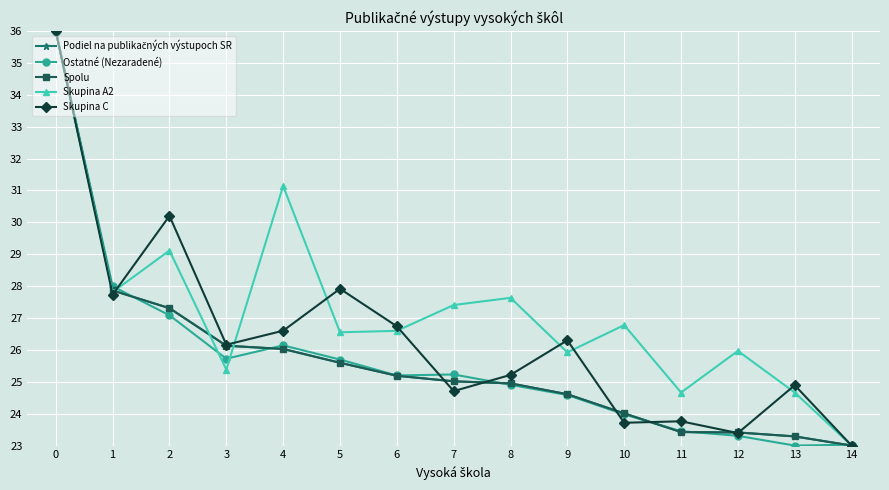

Reading left to right, transcribe all the data shown in this chart.

Podiel na publikačných výstupoch SR: 36.0	27.9	27.3	26.1	26.0	25.6	25.2	25.0	25.0	24.6	24.0	23.4	23.4	23.3	23.0
Ostatné (Nezaradené): 36.0	28.0	27.1	25.7	26.1	25.7	25.2	25.2	24.9	24.6	24.0	23.5	23.3	23.0	23.0
Spolu: 36.0	27.9	27.3	26.1	26.0	25.6	25.2	25.0	25.0	24.6	24.0	23.4	23.4	23.3	23.0
Skupina A2: 36.0	27.8	29.1	25.4	31.1	26.6	26.6	27.4	27.6	25.9	26.8	24.7	26.0	24.7	23.0
Skupina C: 36.0	27.7	30.2	26.2	26.6	27.9	26.7	24.7	25.2	26.3	23.7	23.8	23.4	24.9	23.0